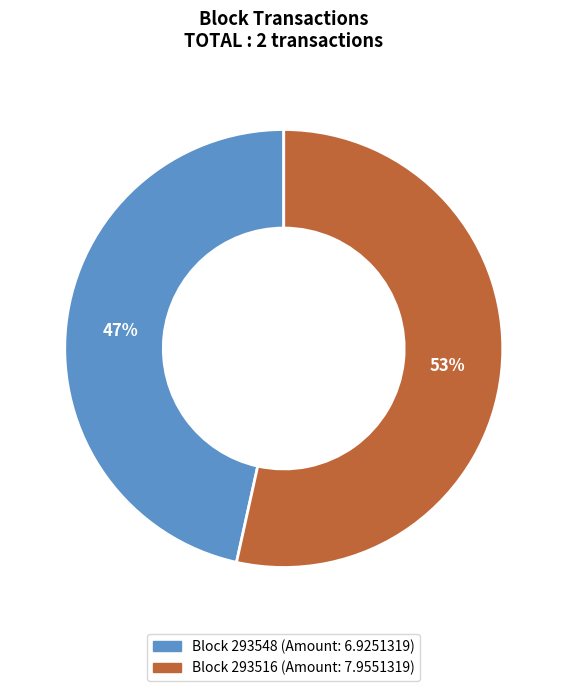

To the nearest percent, what is the average slice percentage?

50%